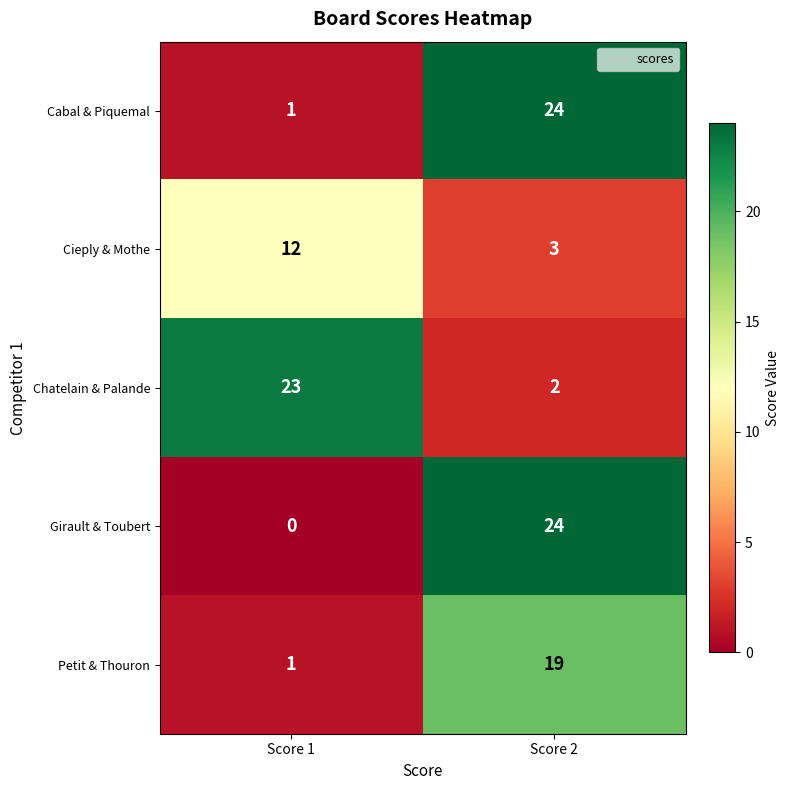

How many series are shown in this chart?

5